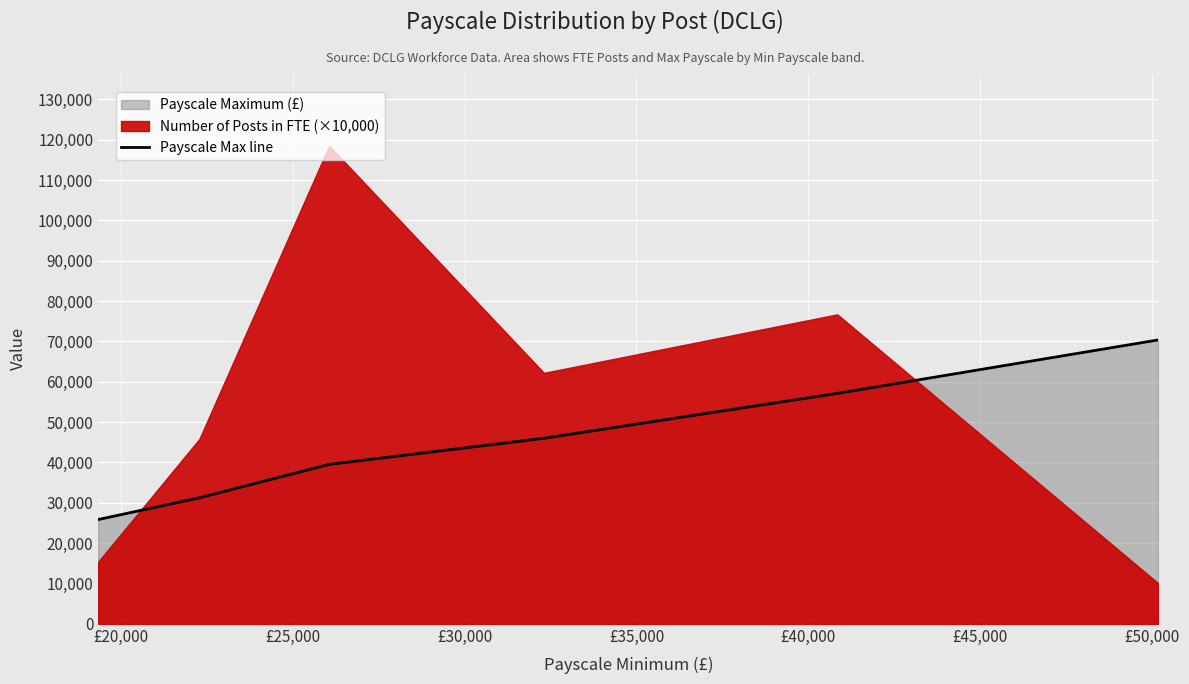

True or false: the data has more than 2 interior local peaks.

False